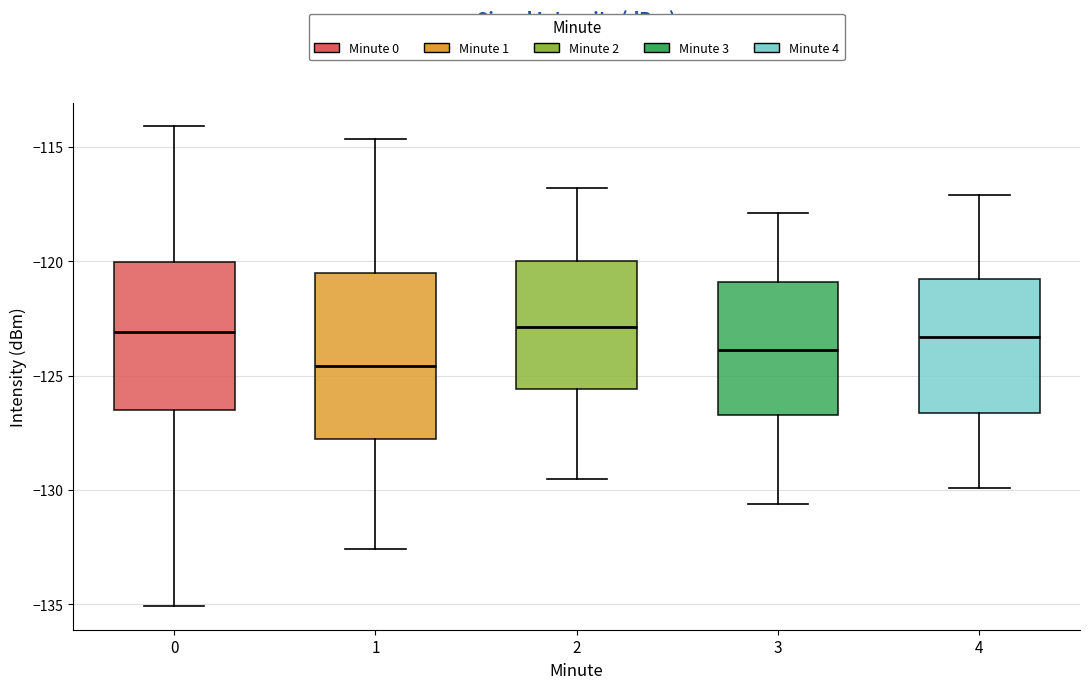

Comparing the boxes themselves (not the whiskers), which one is the tallest?

1